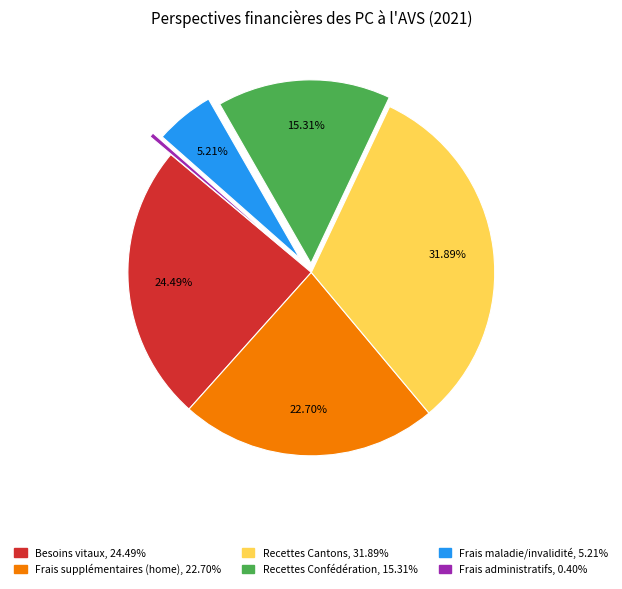

Does any single category account for the majority?

No